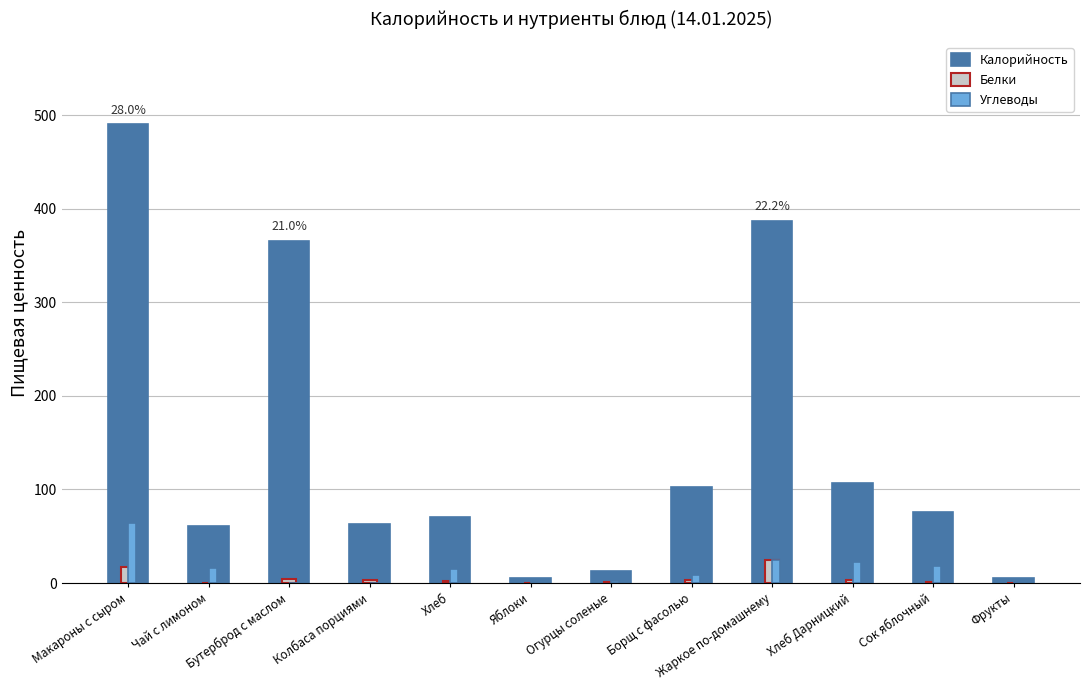

Which series has the largest total across all categories?

Калорийность